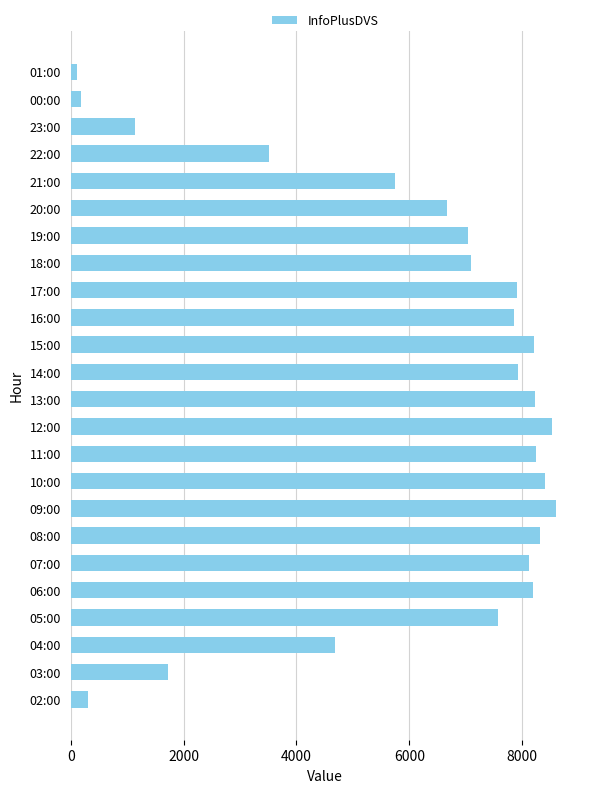

What is the maximum value shown in the chart?

8595